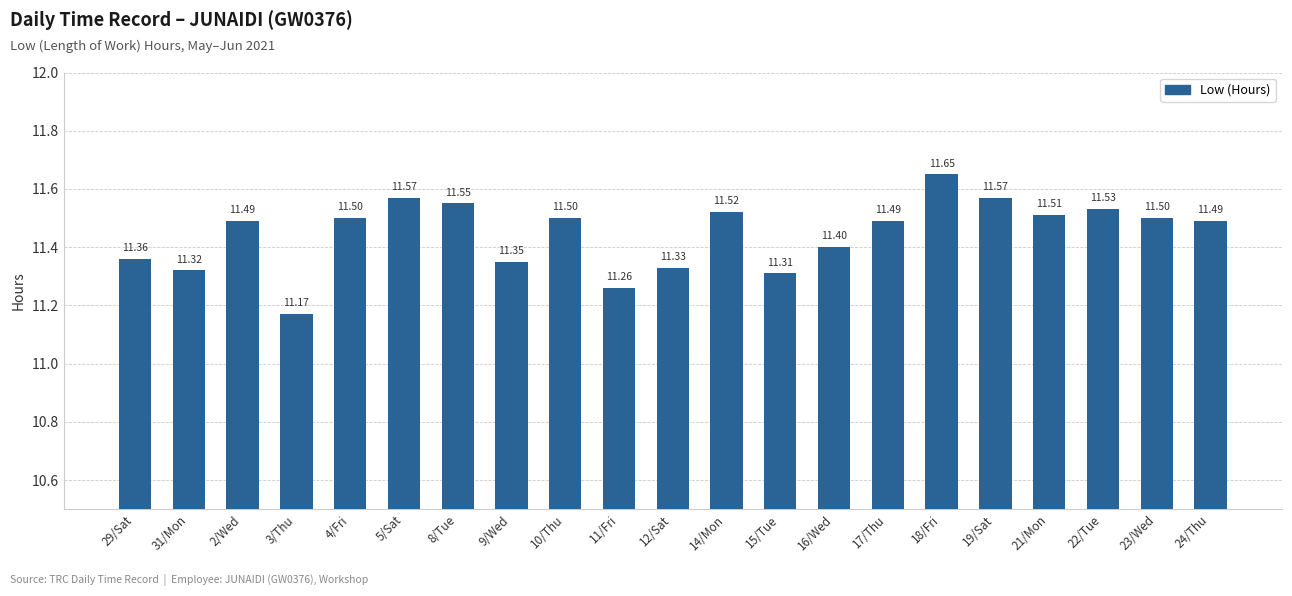

What is the label of the 12th bar from the right?

11/Fri